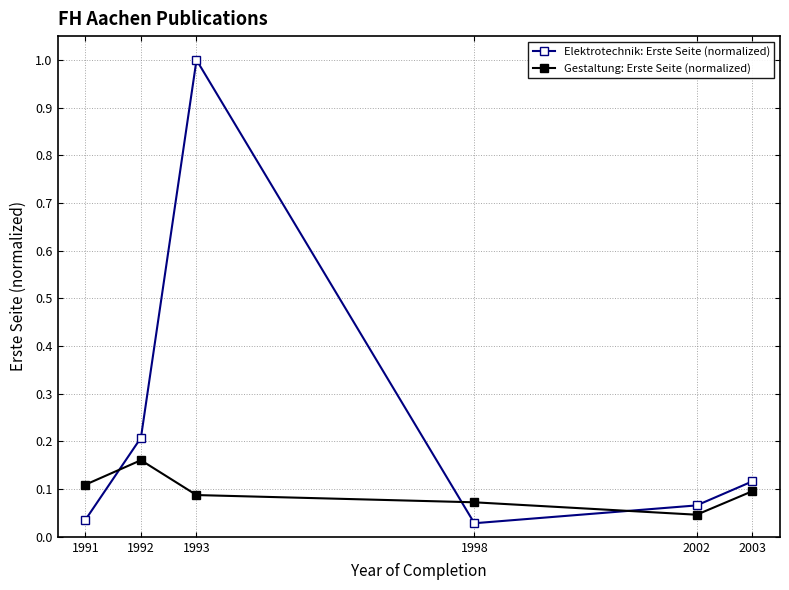

How many lines are shown in the chart?

2